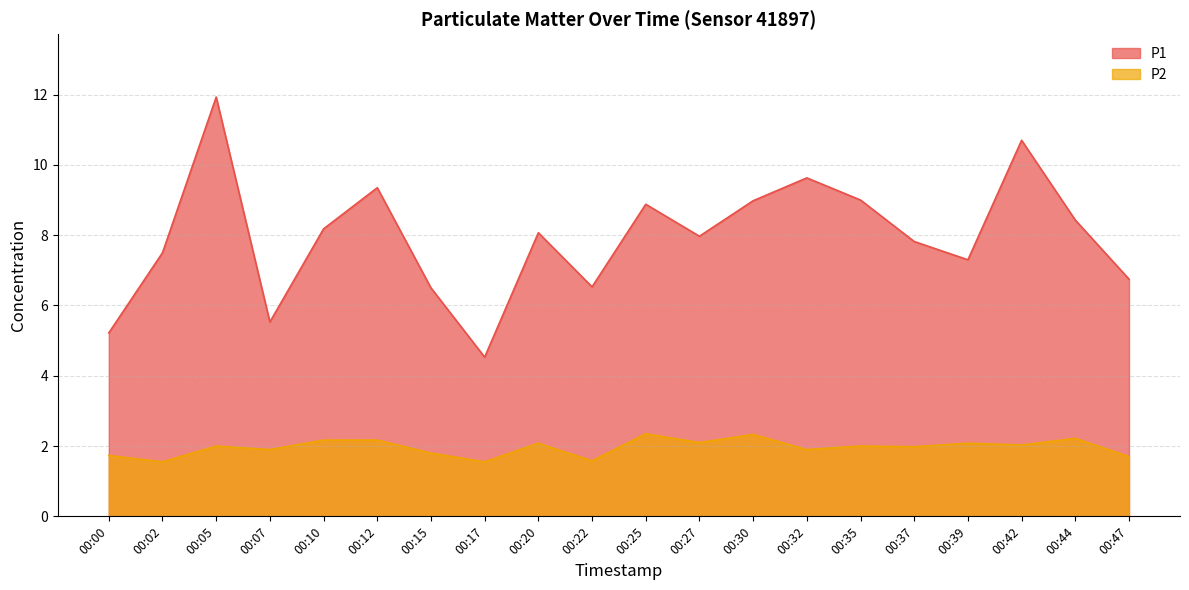

True or false: P2 and P1 cross at least once.

False